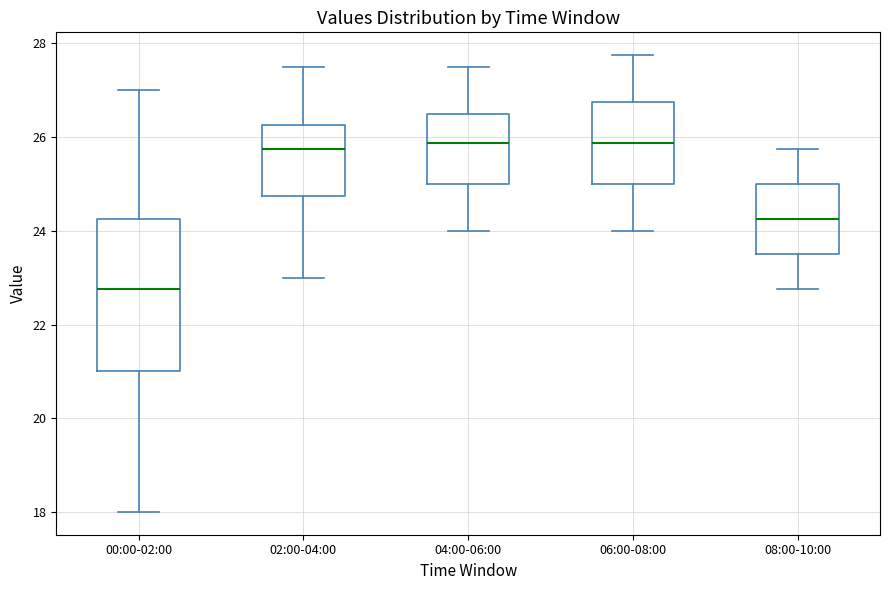

Where does the lower whisker of the box for 00:00-02:00 end on the y-axis? The values are not printed on the chart, so give them approximately, as read against the axis.

18.0